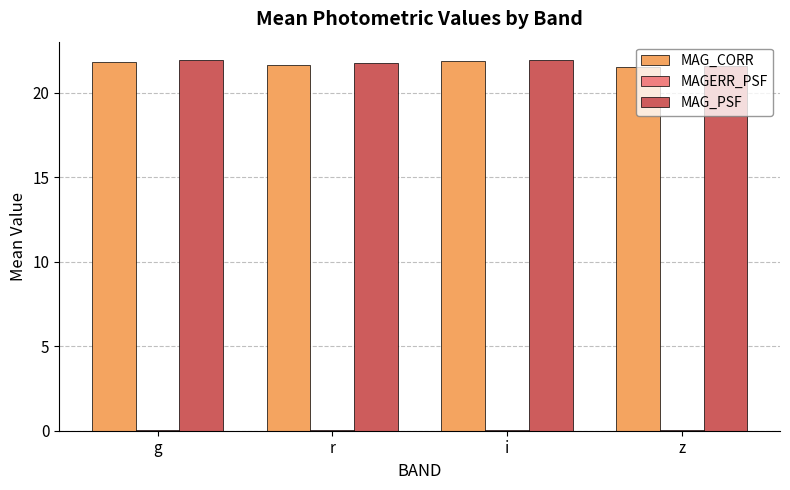

The value of MAG_CORR at g is 5.5. True or false?

False